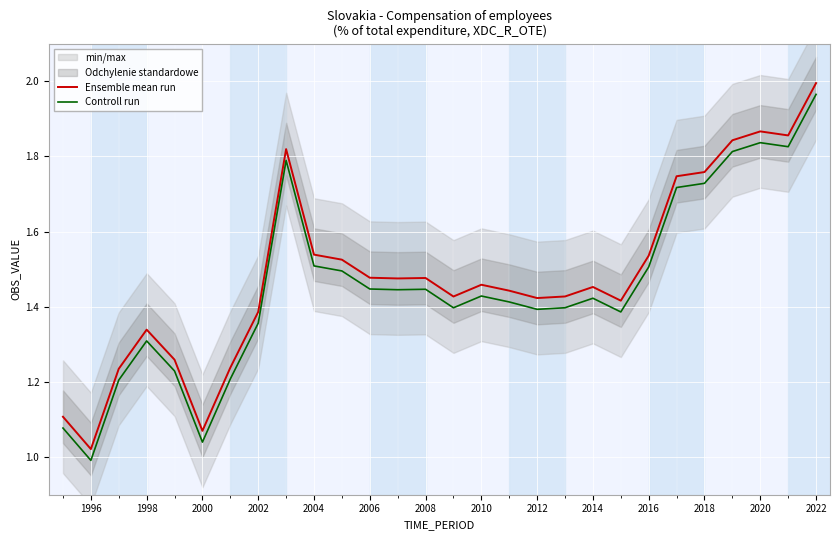

Is it true that Controll run equals 2.3 at 2006?

False